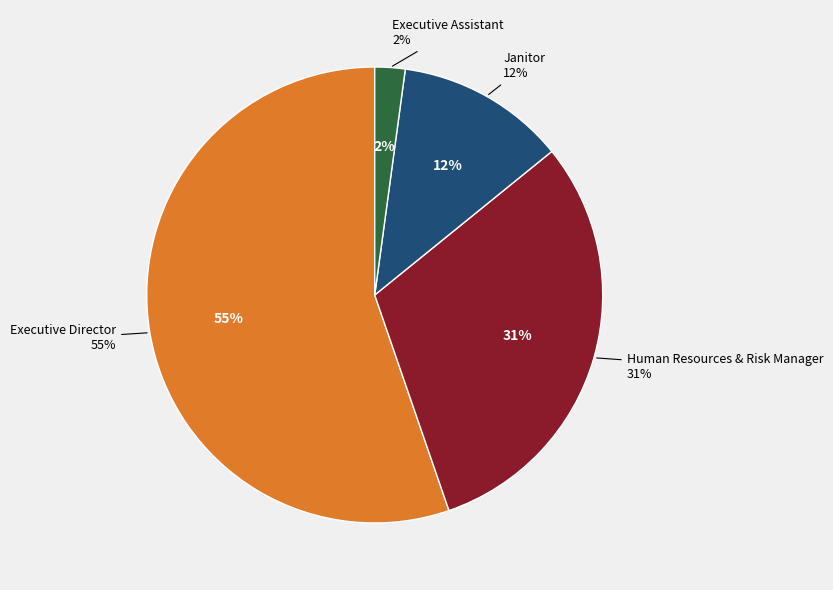

To the nearest percent, what is the average slice percentage?

25%